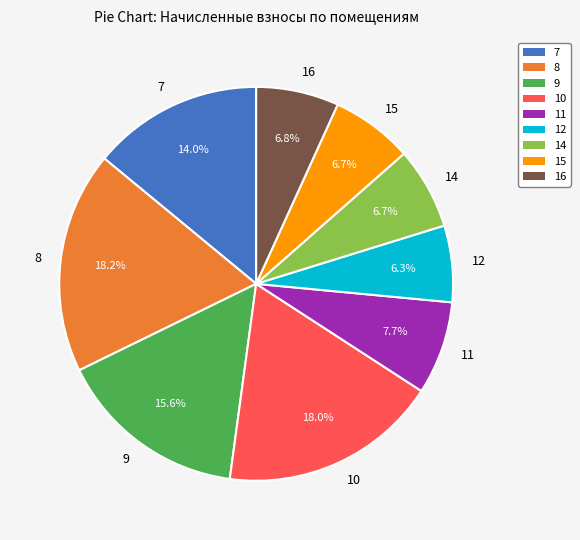

What portion of the pie excludes 12?

93.7%